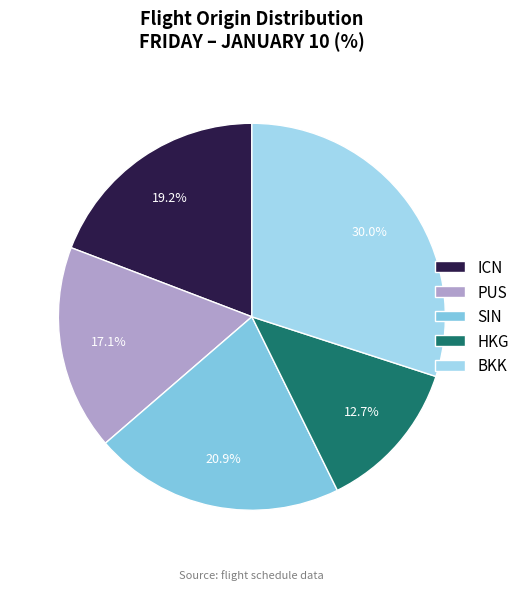

To the nearest percent, what portion does HKG represent?

13%